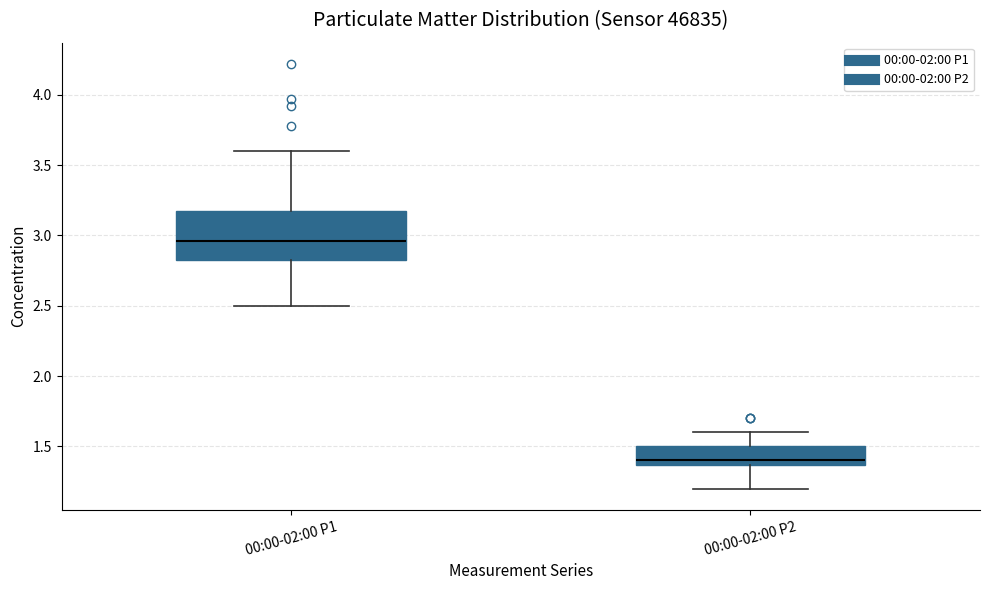

Reading left to right, read every box against the y-axis: the position of its median line, the range the box covers, and the ends of its whiskers. The values are not printed on the chart, so give them approximately, as read against the axis.

00:00-02:00 P1: median 2.95, box 2.80 to 3.20, whiskers 2.50 to 3.60
00:00-02:00 P2: median 1.40, box 1.35 to 1.50, whiskers 1.20 to 1.60